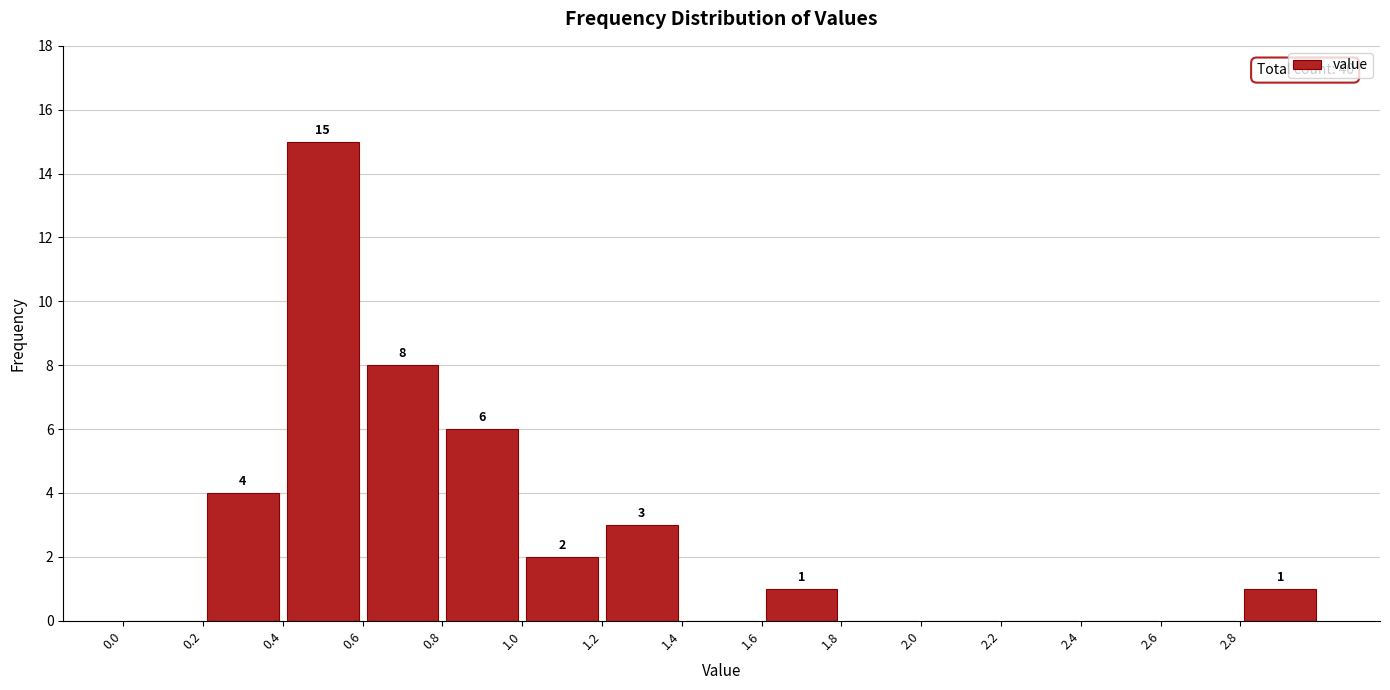

Over which range of the x-axis is the bar tallest?

0.4 to 0.6